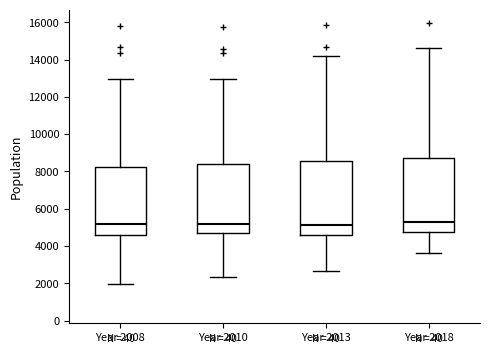

Where is the upper edge of the box for Year 2010 on the y-axis? The values are not printed on the chart, so give them approximately, as read against the axis.

8400